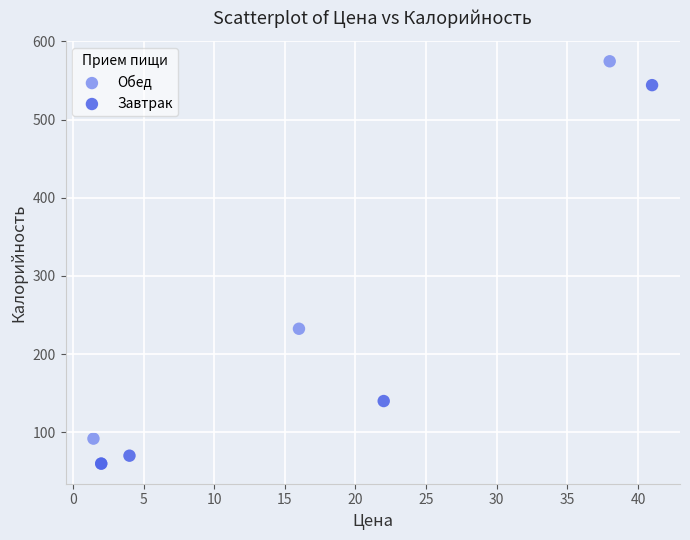

Which series reaches the maximum Y coordinate?

Обед